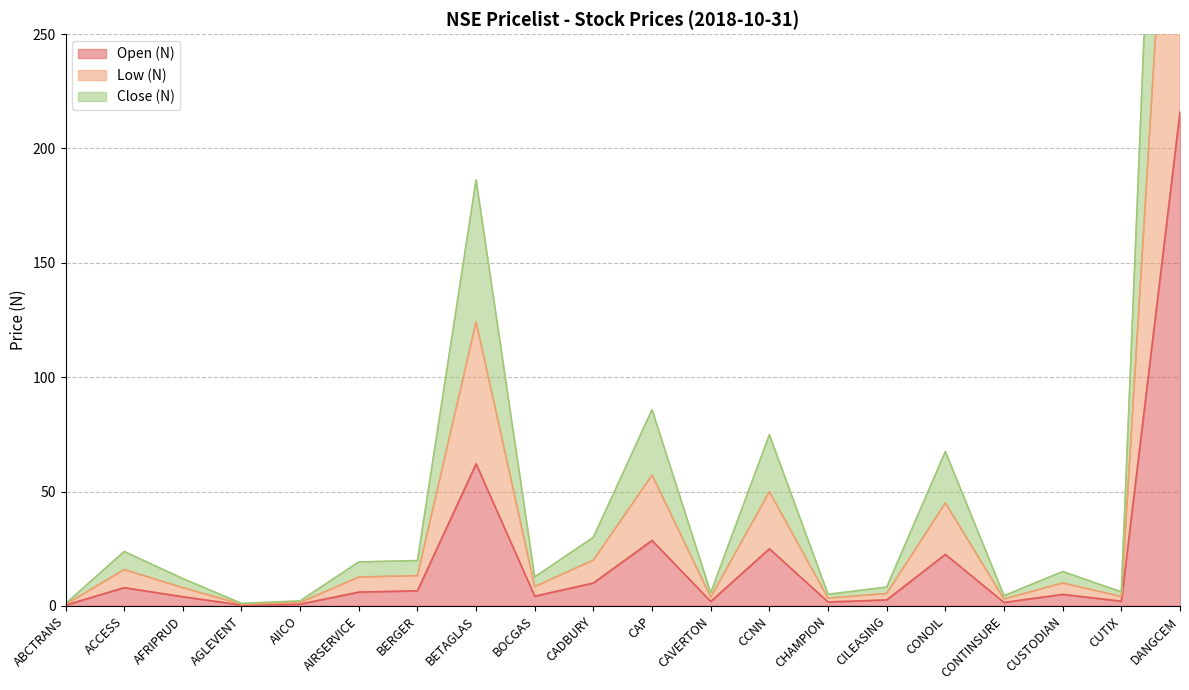

What is the spread (max minus min) of values at CHAMPION?

3.4